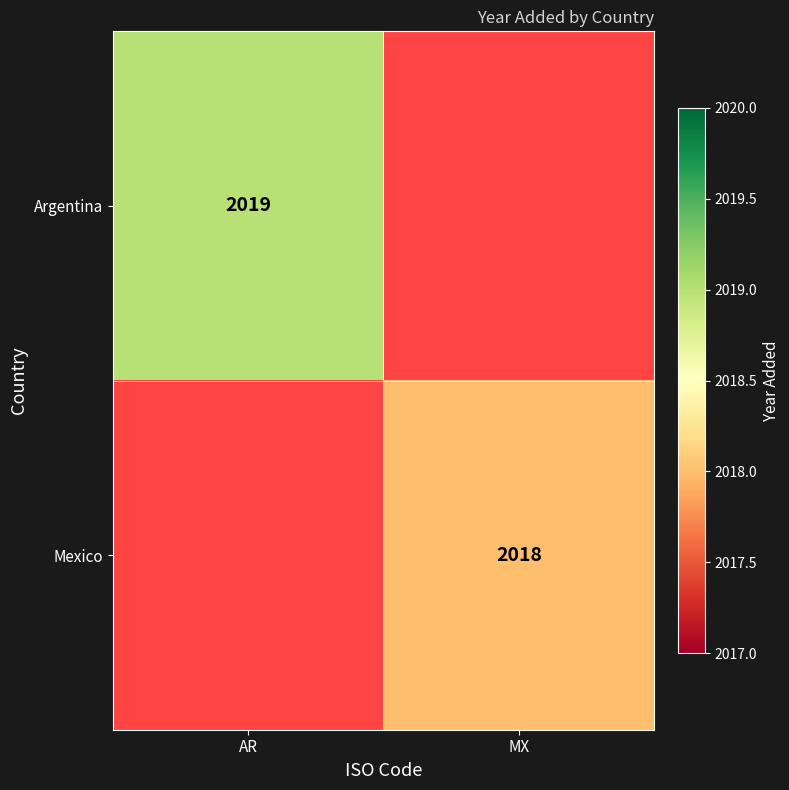

True or false: Mexico has a value of 513 at MX.

False